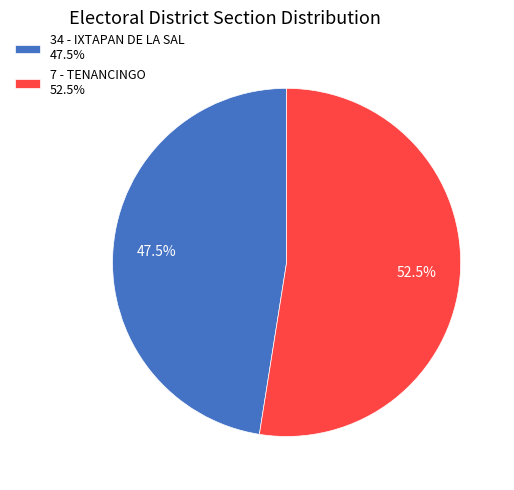

Is 34 - IXTAPAN DE LA SAL 47.5% the majority of the pie?

No